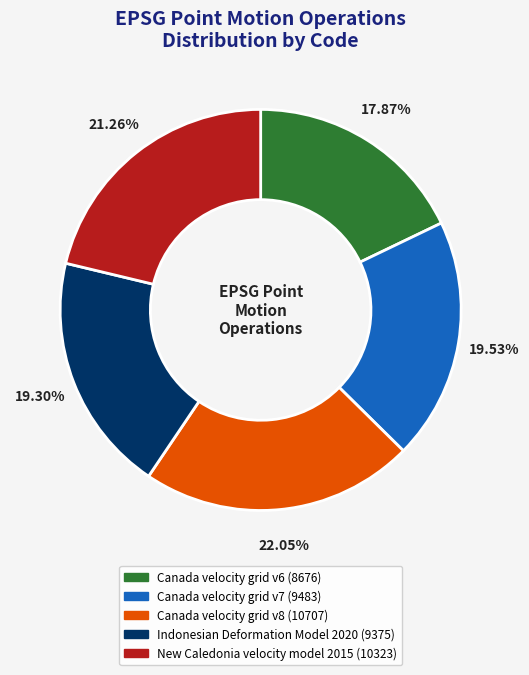

What is the total percentage of Canada velocity grid v7 and Canada velocity grid v8?

41.6%